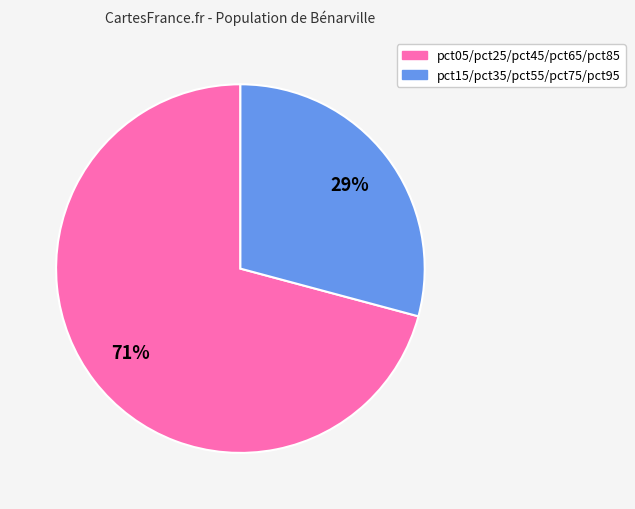

Is there any slice that represents more than half of the pie?

Yes